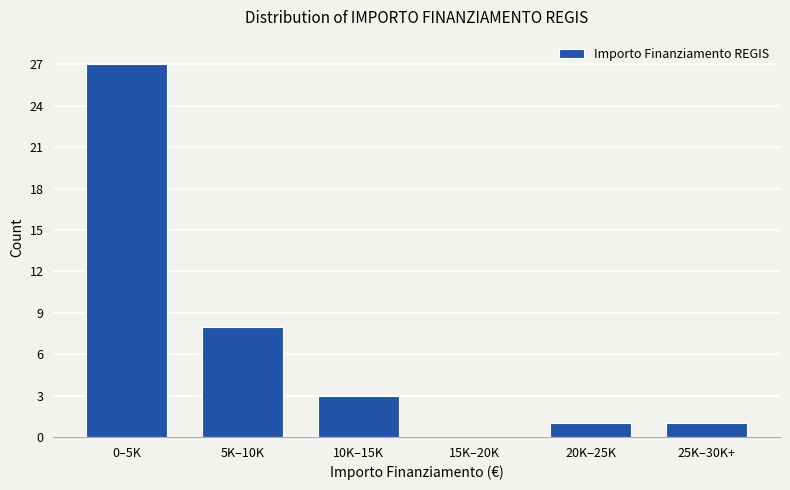

Reading left to right, extract all data points from this chart.

0–5K=27	5K–10K=8	10K–15K=3	15K–20K=0	20K–25K=1	25K–30K+=1